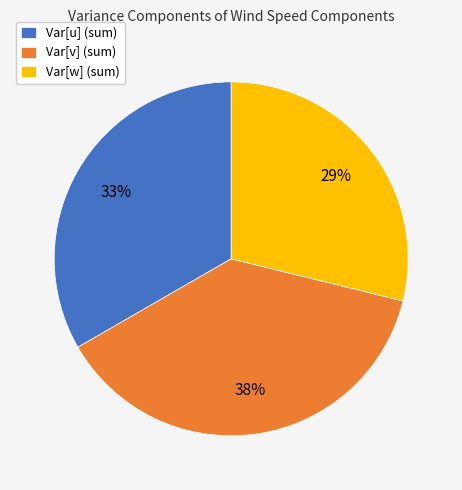

Which slice is the smallest?

Var[w] (sum)